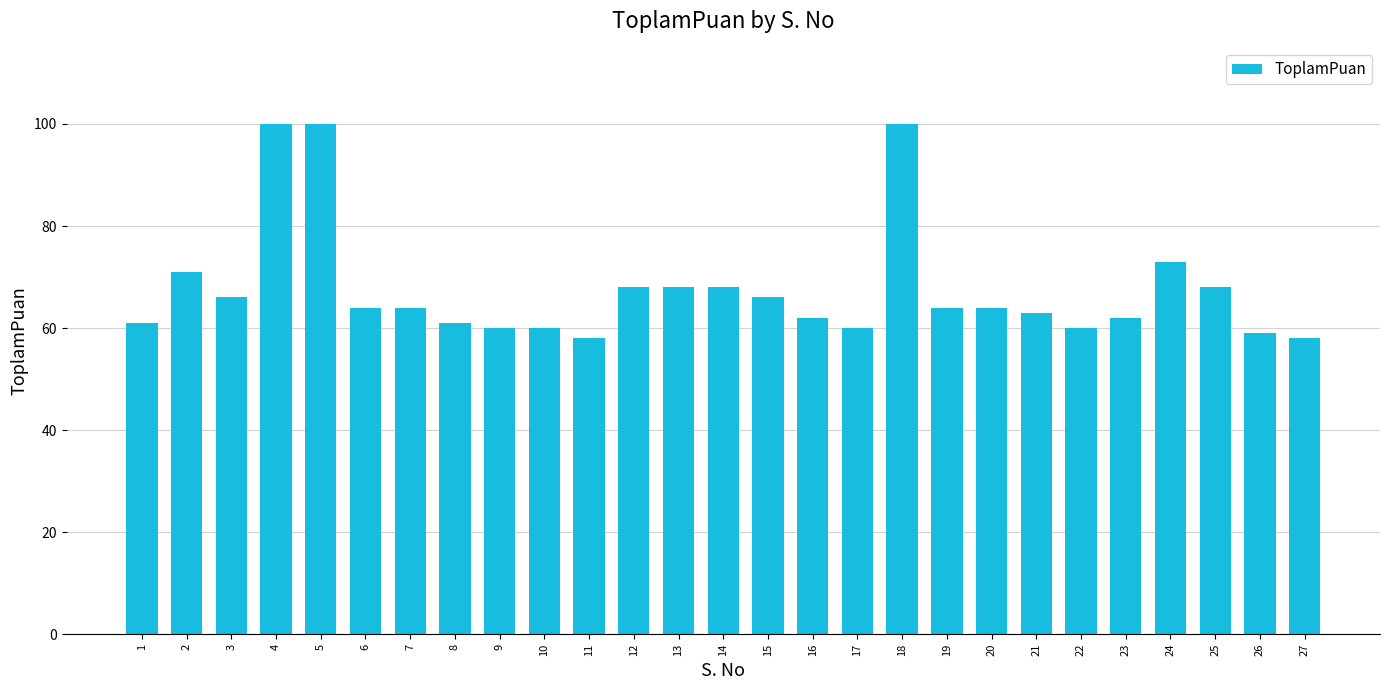

What is the value of the 3rd bar from the left?

66